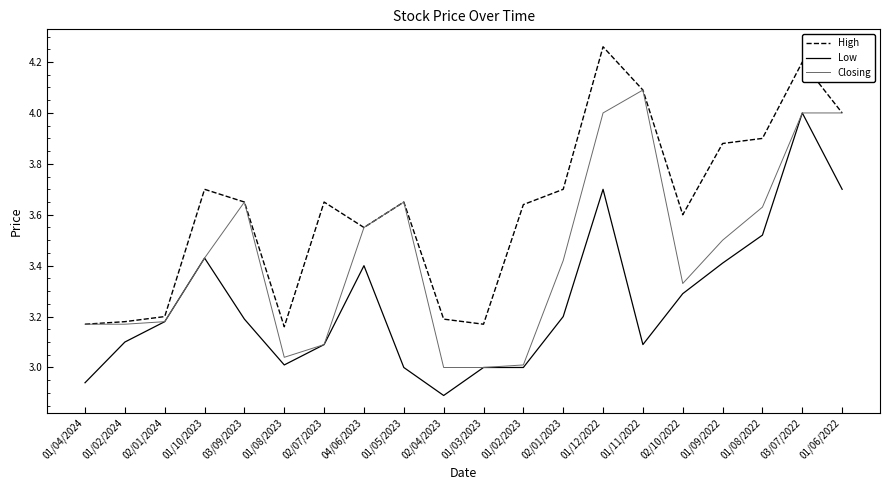

The value of Closing at 01/02/2023 is 3.0. True or false?

True